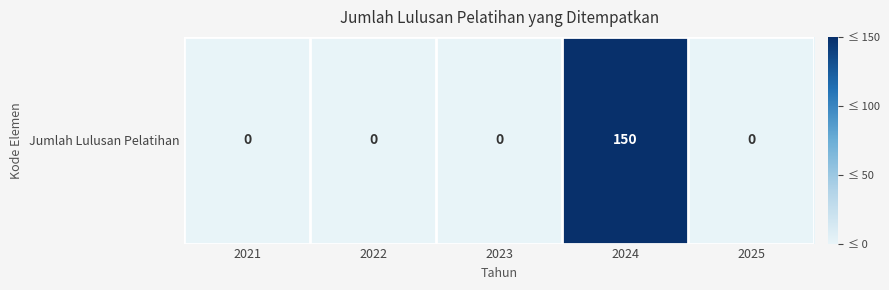

The value at 2023 is 0. True or false?

True